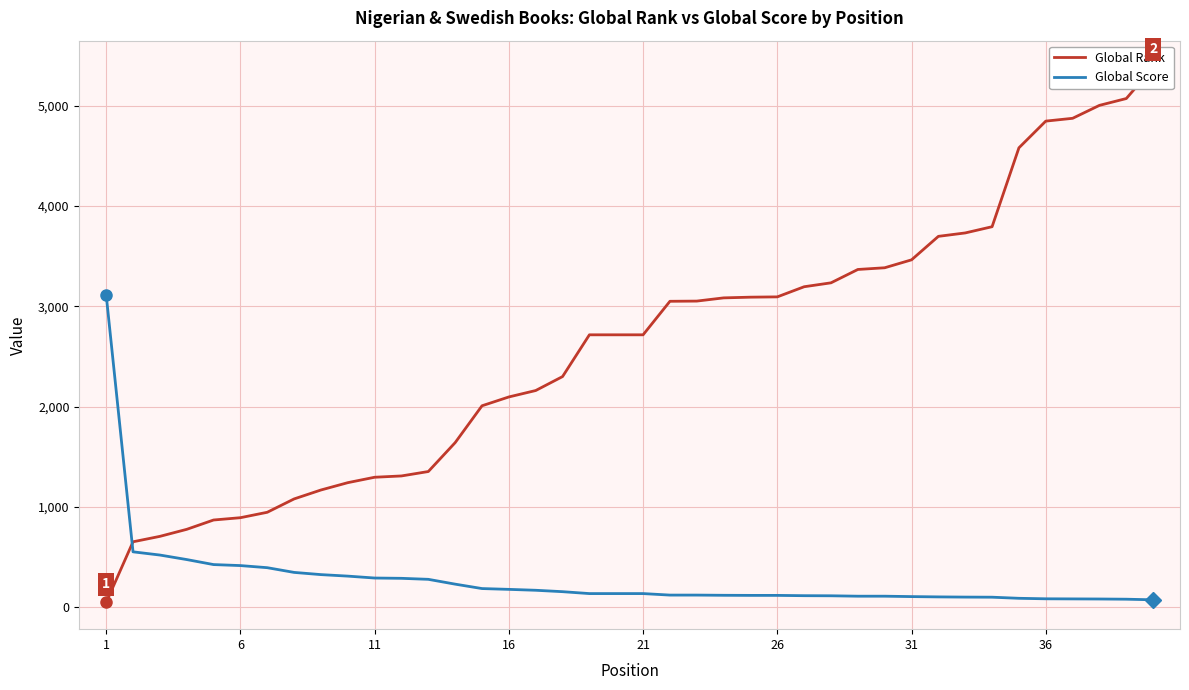

What is the maximum value for Global Score?

3115